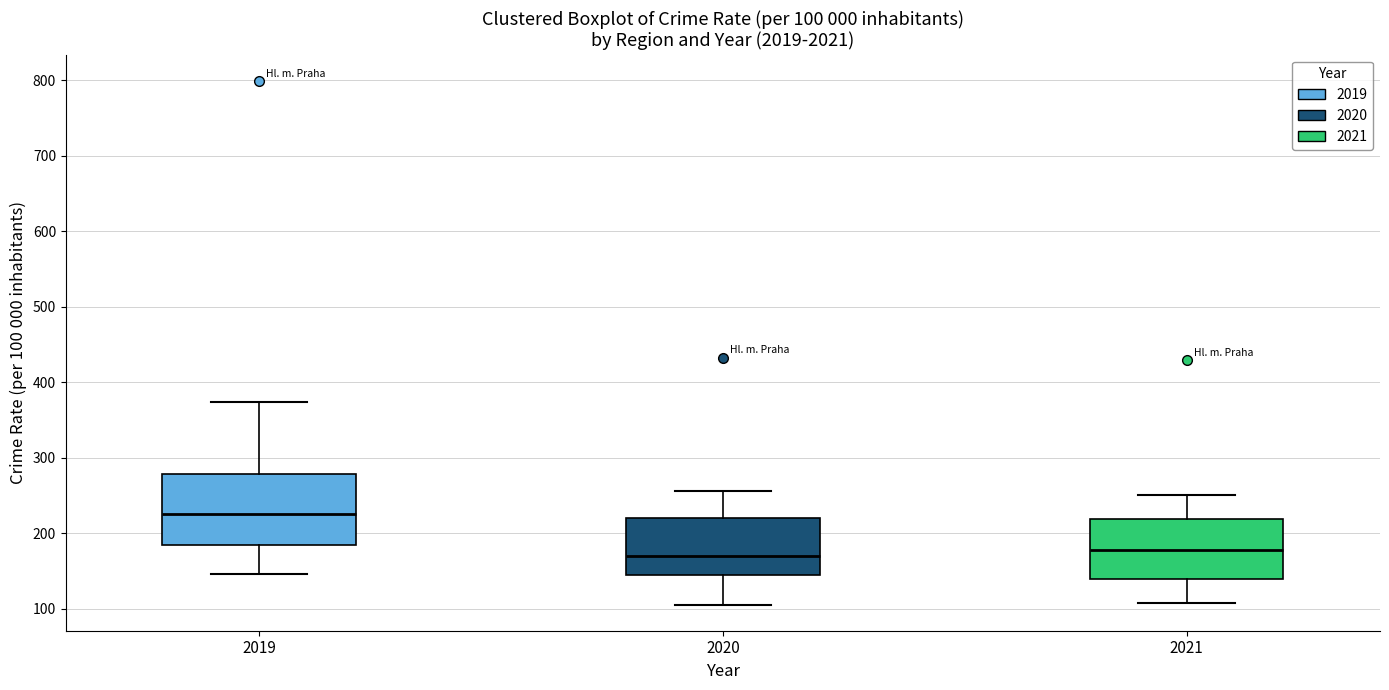

Comparing the boxes themselves (not the whiskers), which one is the tallest?

2019